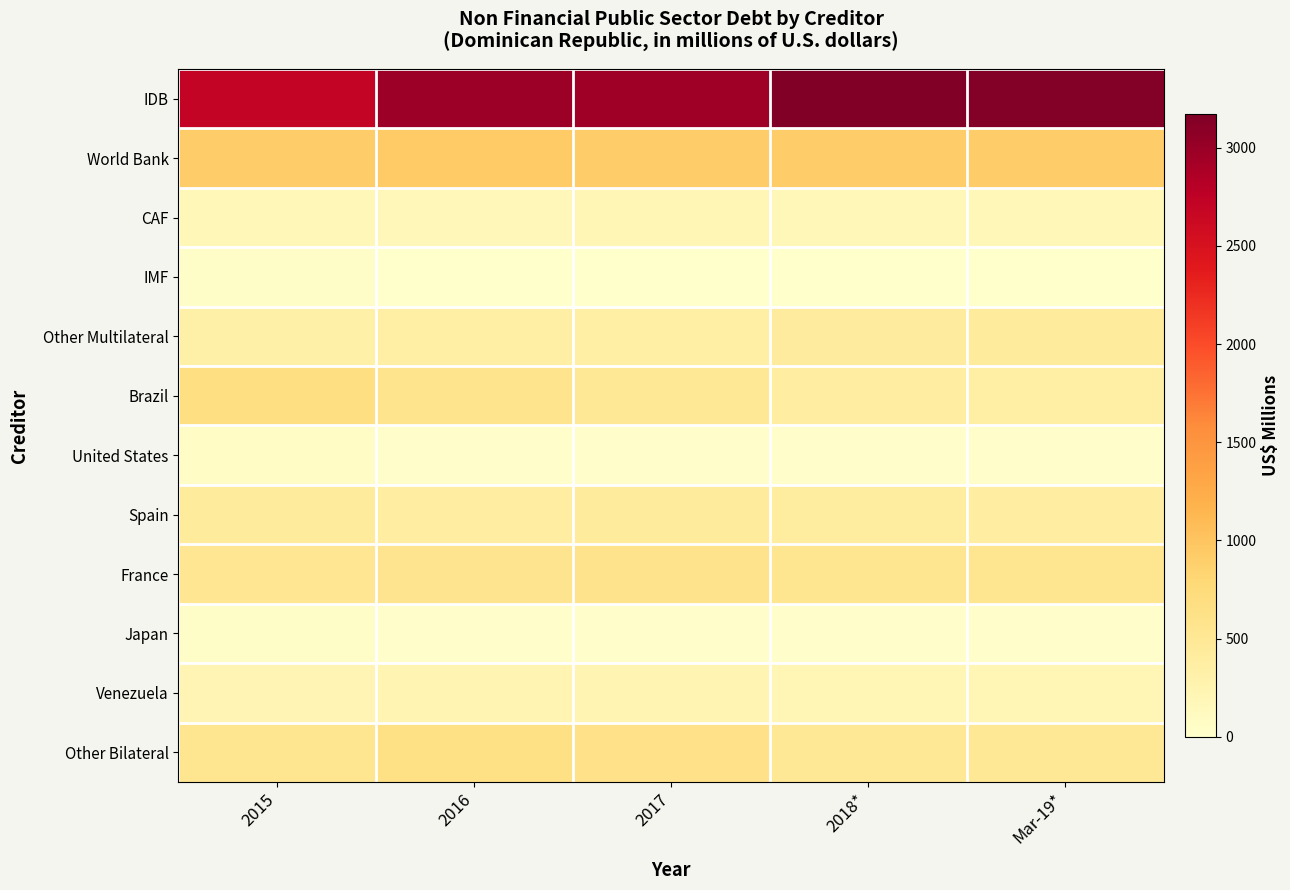

Which label corresponds to the largest value in the chart?

2018*